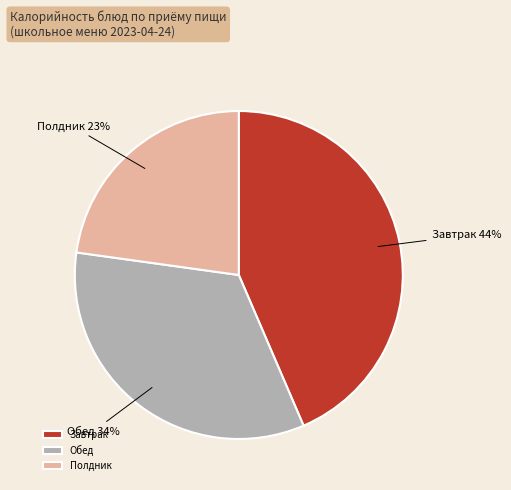

What is the ratio of the value at Обед to the value at Полдник?

1.5